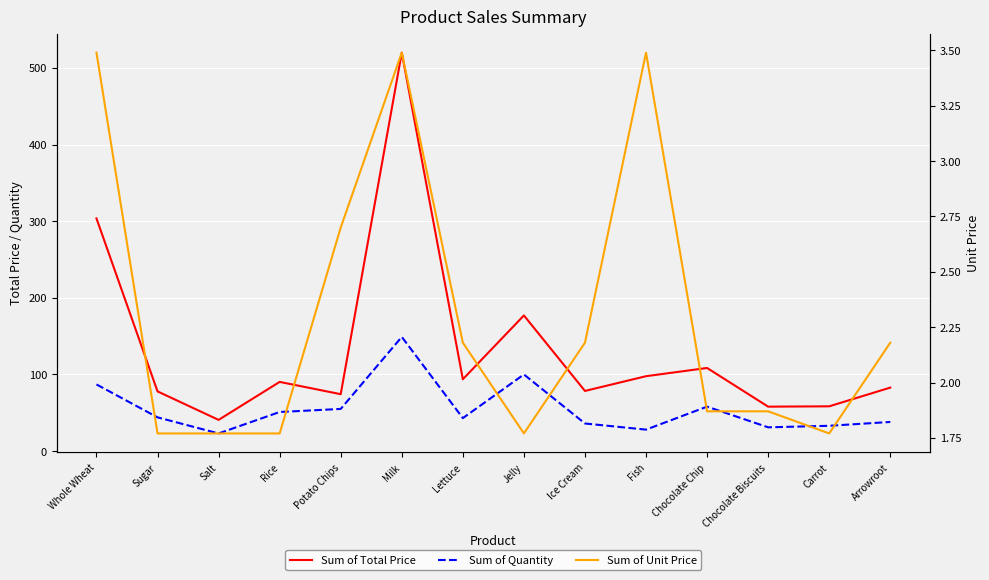

Rank the series by their maximum value, from highest to lowest.

Sum of Total Price, Sum of Quantity, Sum of Unit Price